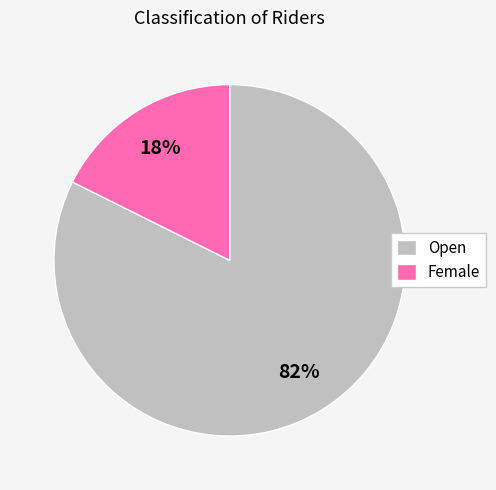

What is the largest slice in the pie chart?

Open